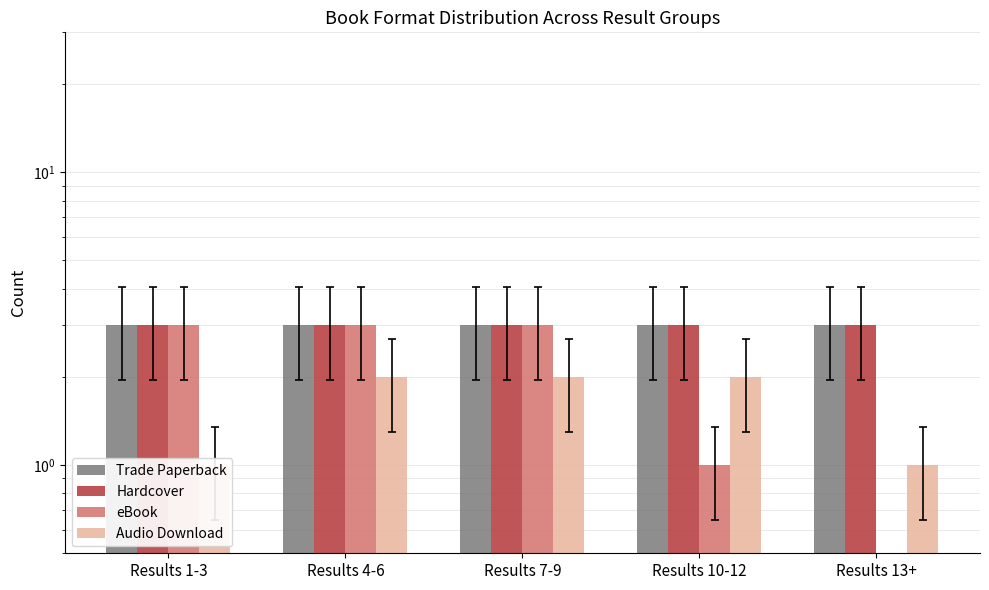

What is the label of the 5th bar from the left?

Results 13+